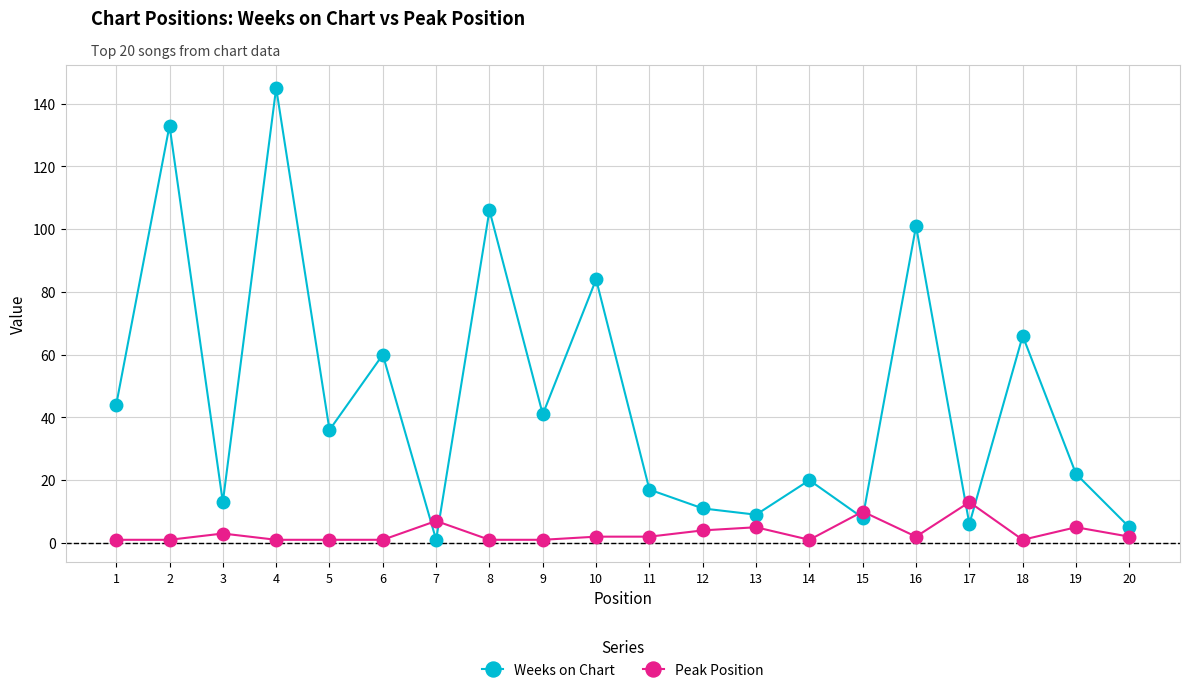

At how many categories does at least one series exceed 90?

4